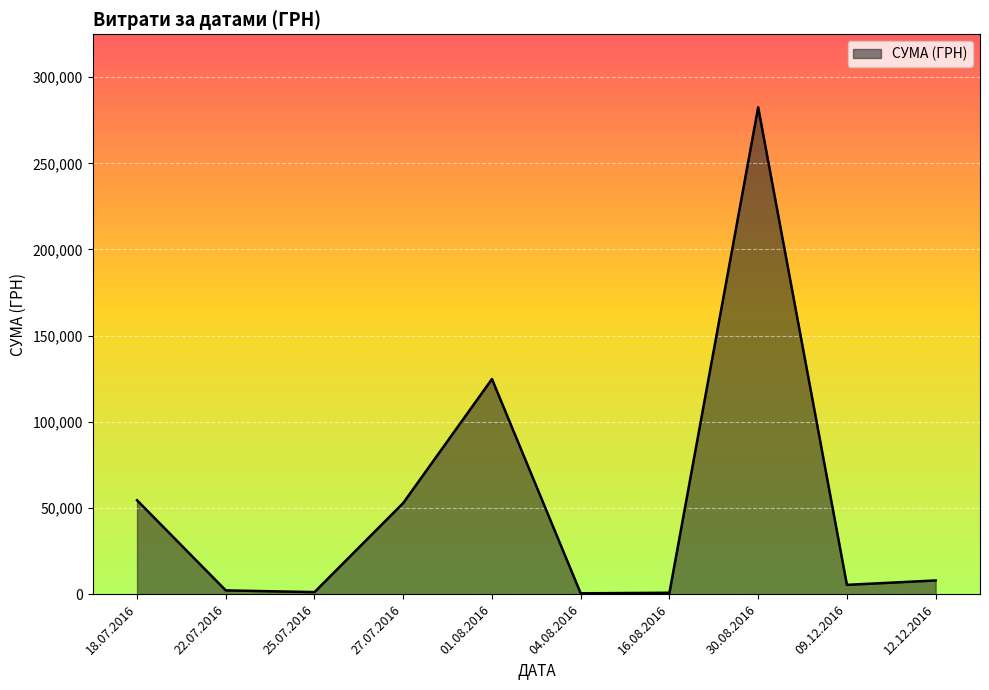

What is the maximum value shown in the chart?

282495.1